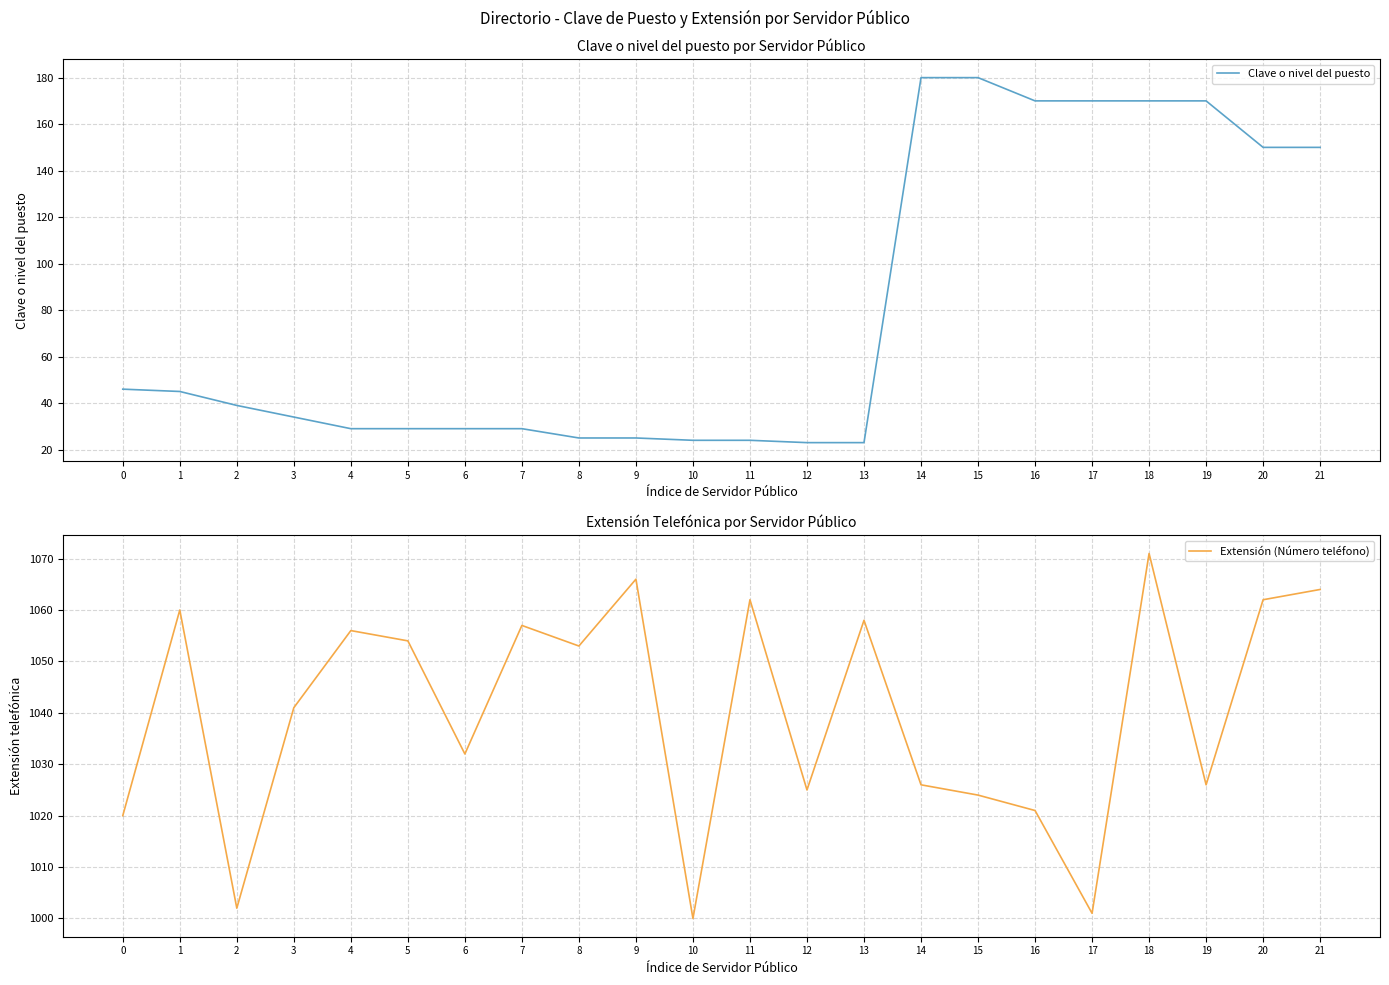

Reading left to right, list all the values displayed in this chart.

Clave o nivel del puesto: 0=46	1=45	2=39	3=34	4=29	5=29	6=29	7=29	8=25	9=25	10=24	11=24	12=23	13=23	14=180	15=180	16=170	17=170	18=170	19=170	20=150	21=150
Extensión (Número teléfono): 0=1020	1=1060	2=1002	3=1041	4=1056	5=1054	6=1032	7=1057	8=1053	9=1066	10=1000	11=1062	12=1025	13=1058	14=1026	15=1024	16=1021	17=1001	18=1071	19=1026	20=1062	21=1064